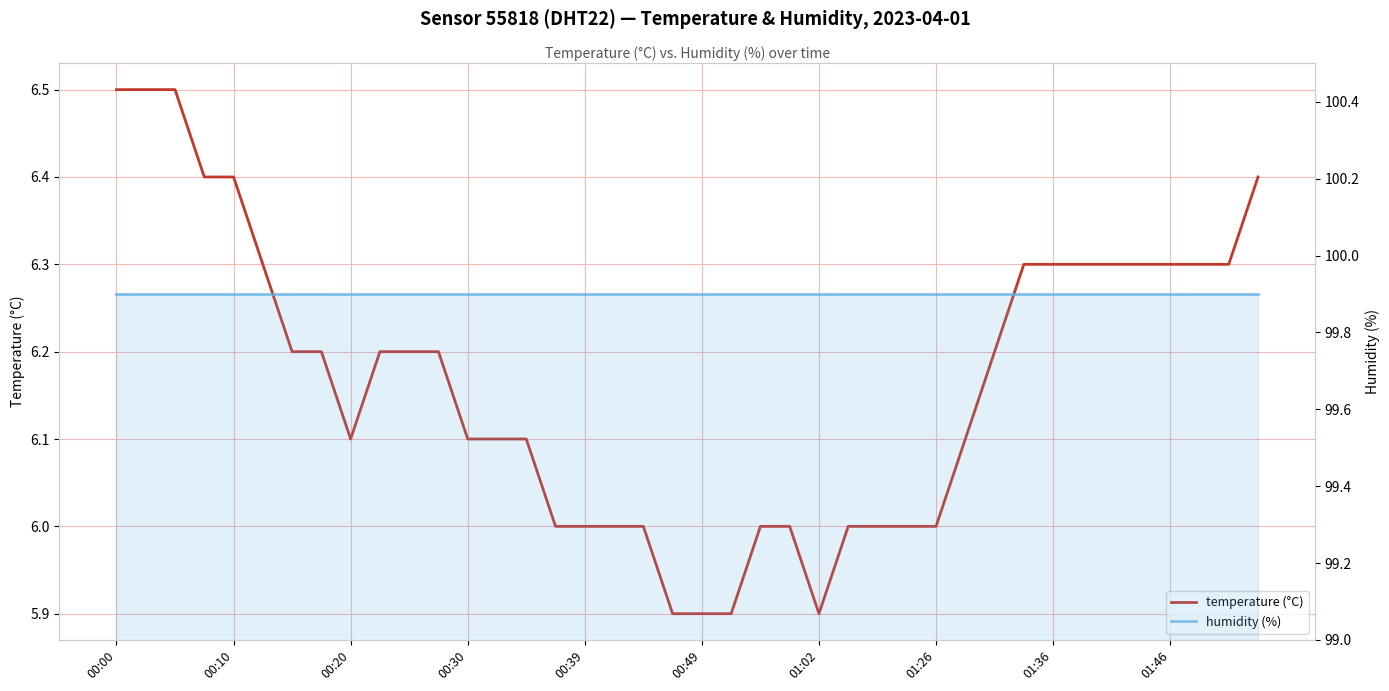

List the series in order of their overall mean, lowest first.

temperature (°C), humidity (%)